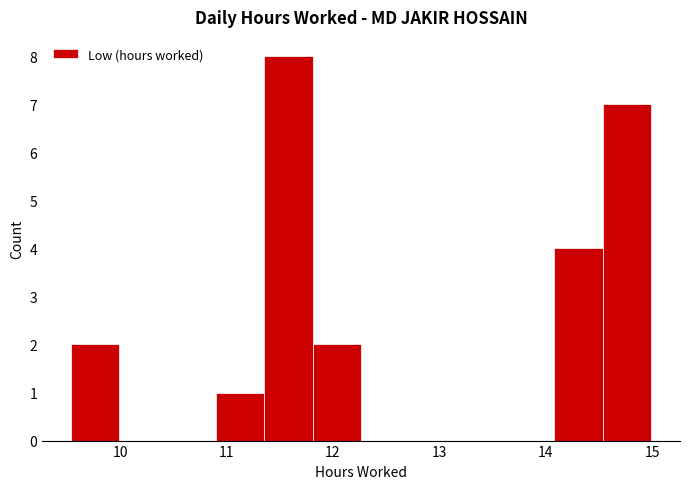

Reading left to right, list every bar in this chart as the range it spans on the x-axis followed by its height. Neither the bar edges nor the heights are printed on the chart, so give them approximately, as read against the axes.

9.5 to 10.0: 2
10.0 to 10.4: 0
10.4 to 10.9: 0
10.9 to 11.4: 1
11.4 to 11.8: 8
11.8 to 12.3: 2
12.3 to 12.7: 0
12.7 to 13.2: 0
13.2 to 13.6: 0
13.6 to 14.1: 0
14.1 to 14.5: 4
14.5 to 15.0: 7